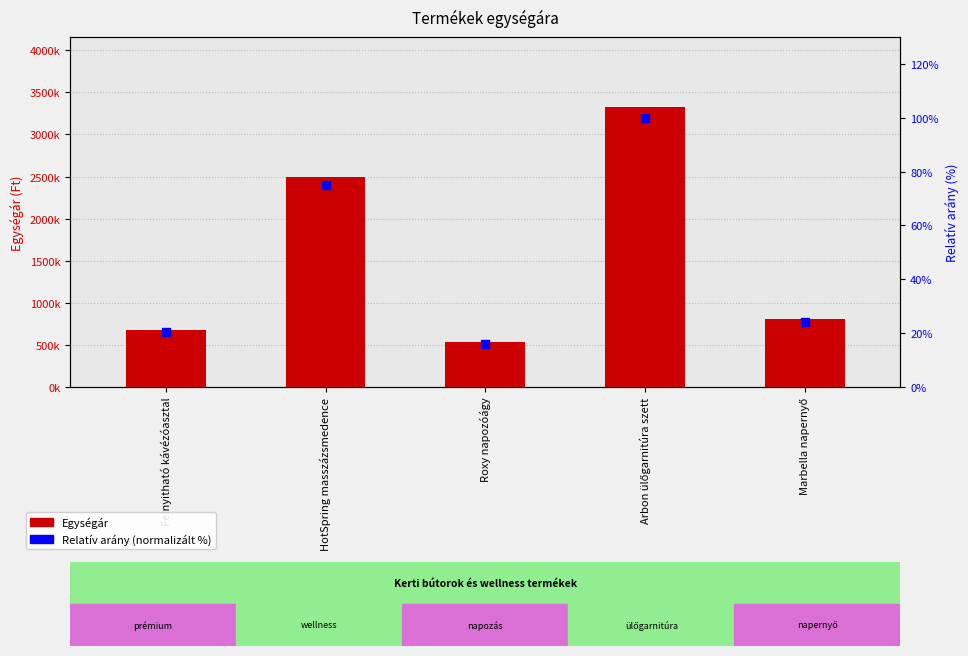

Which series has the largest total across all categories?

Egységár